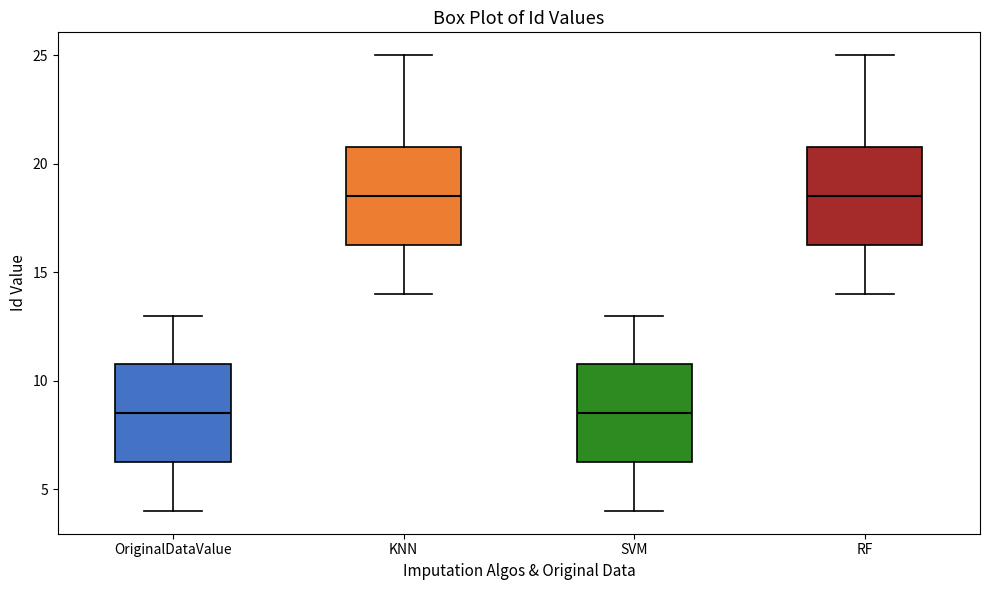

Reading left to right, read every box against the y-axis: the position of its median line, the range the box covers, and the ends of its whiskers. The values are not printed on the chart, so give them approximately, as read against the axis.

OriginalDataValue: median 8.5, box 6.5 to 11.0, whiskers 4.0 to 13.0
KNN: median 18.5, box 16.5 to 21.0, whiskers 14.0 to 25.0
SVM: median 8.5, box 6.5 to 11.0, whiskers 4.0 to 13.0
RF: median 18.5, box 16.5 to 21.0, whiskers 14.0 to 25.0